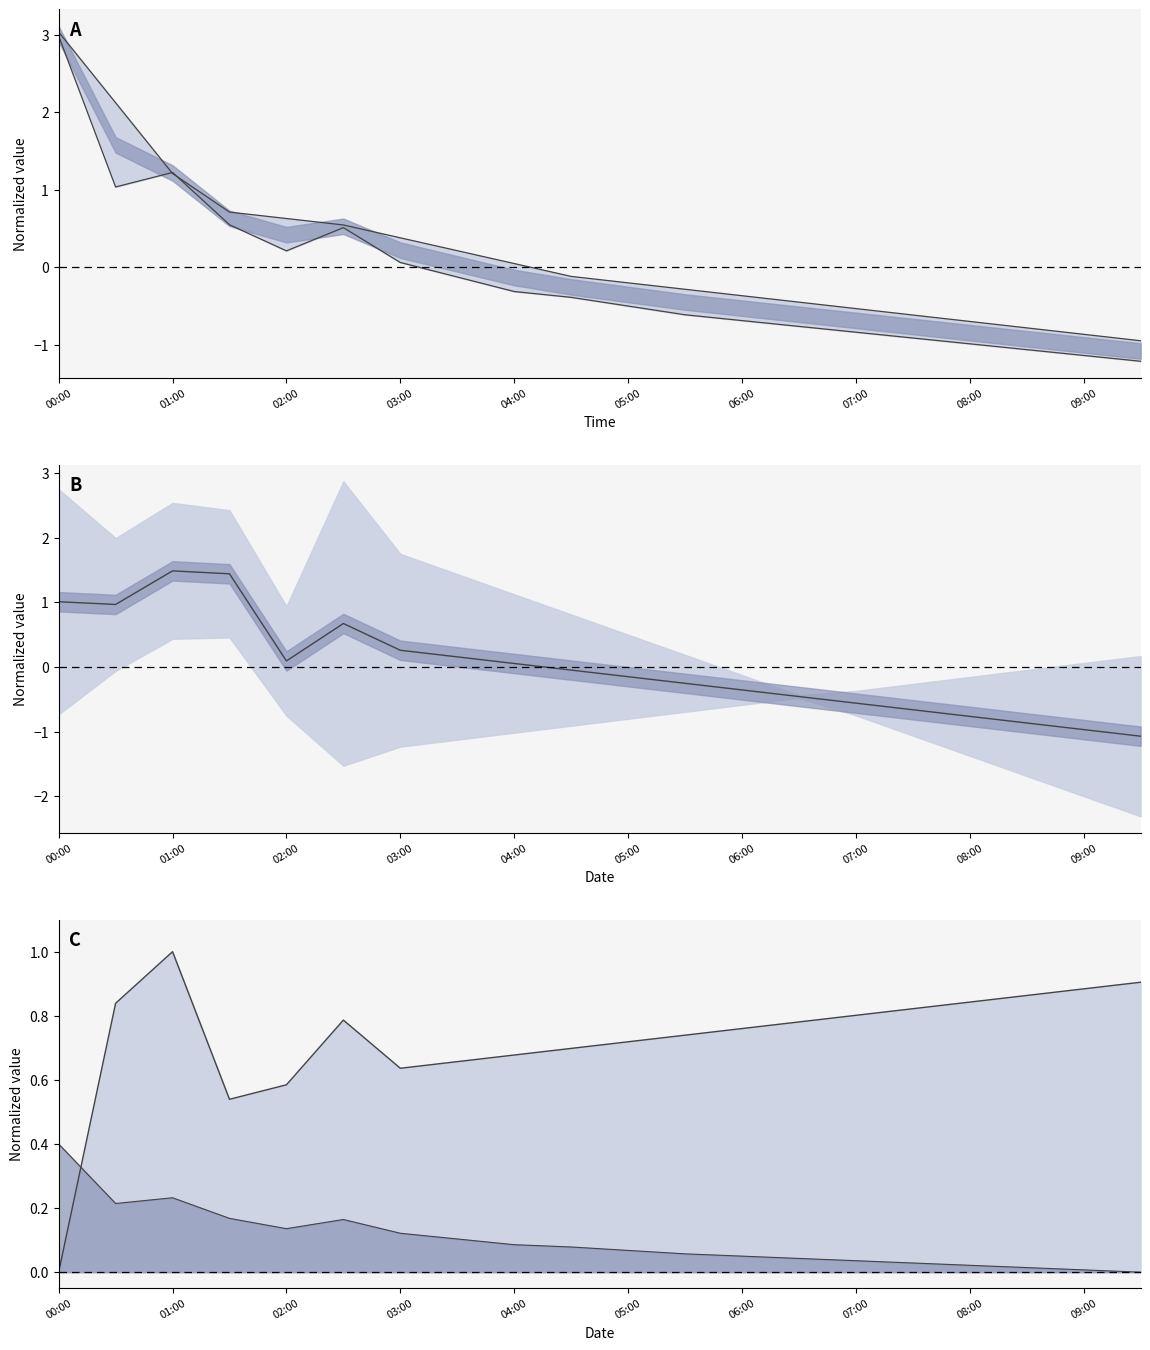

The Upper bound series shows 4.4 at 00:00. True or false?

False